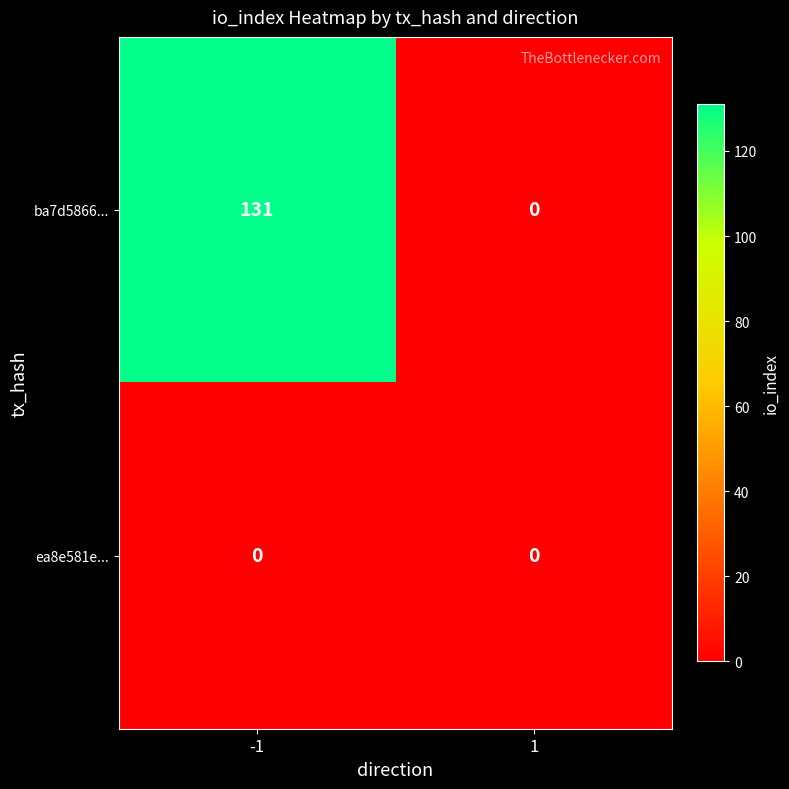

Between -1 and 1, which series saw the biggest shift?

ba7d5866...